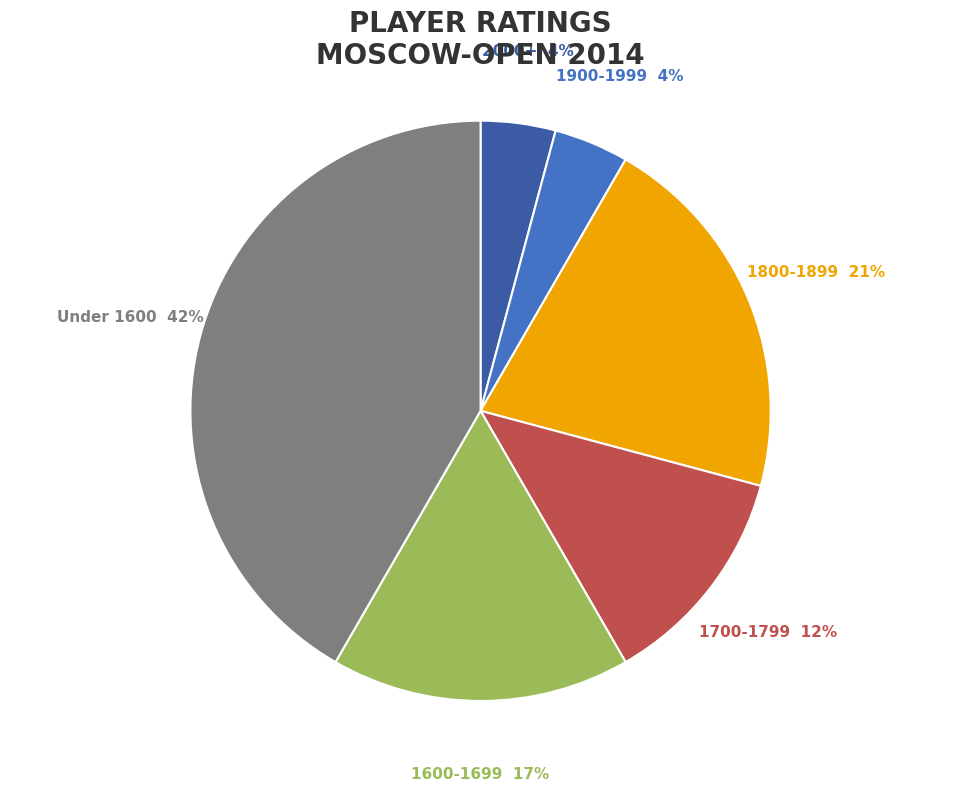

To the nearest percent, what is the average slice percentage?

17%